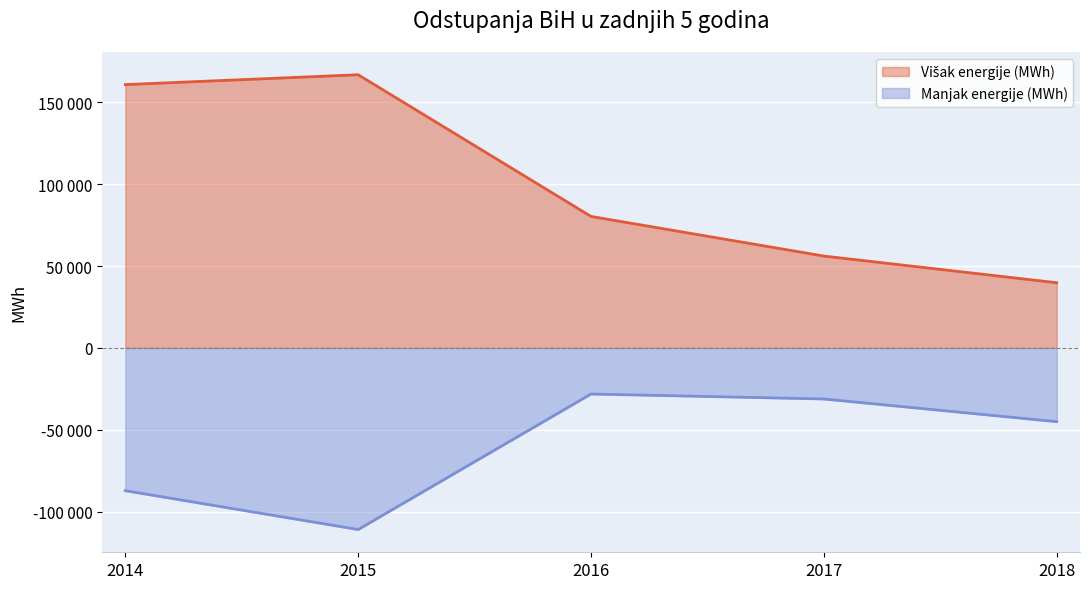

What is the value of the Višak energije (MWh) point at the 5th from the left?

39814.0